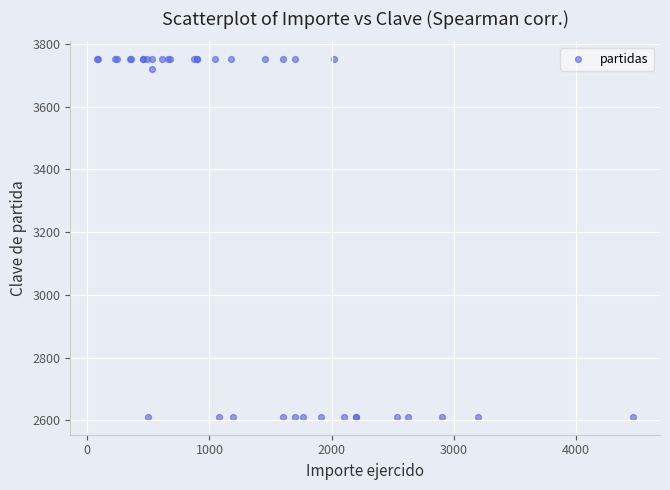

What Y value in the scatter plot is closest to 3181?

3721